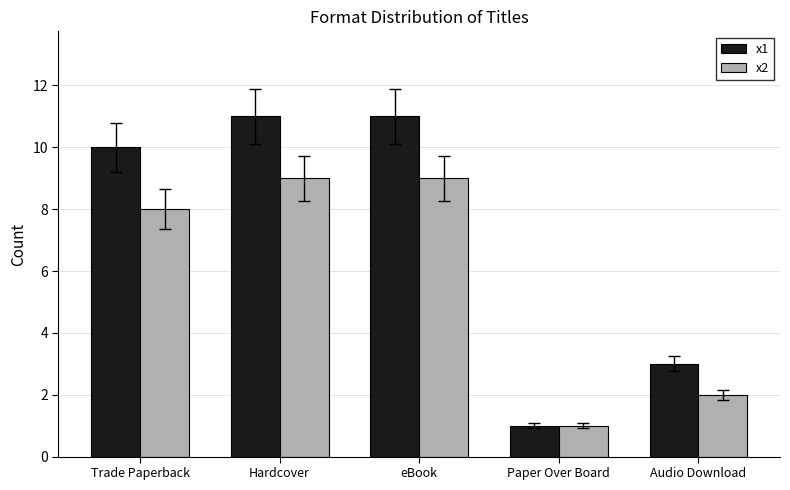

The value of x2 at eBook is 9. True or false?

True